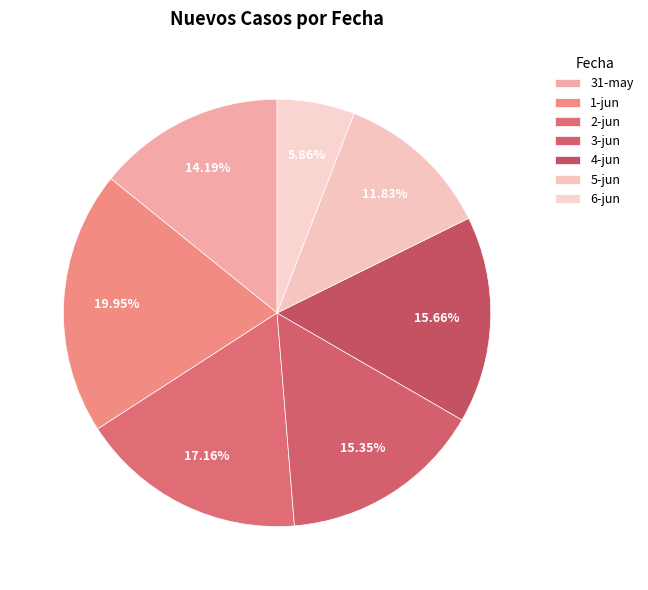

Is it true that 5-jun is 12% of the pie?

True